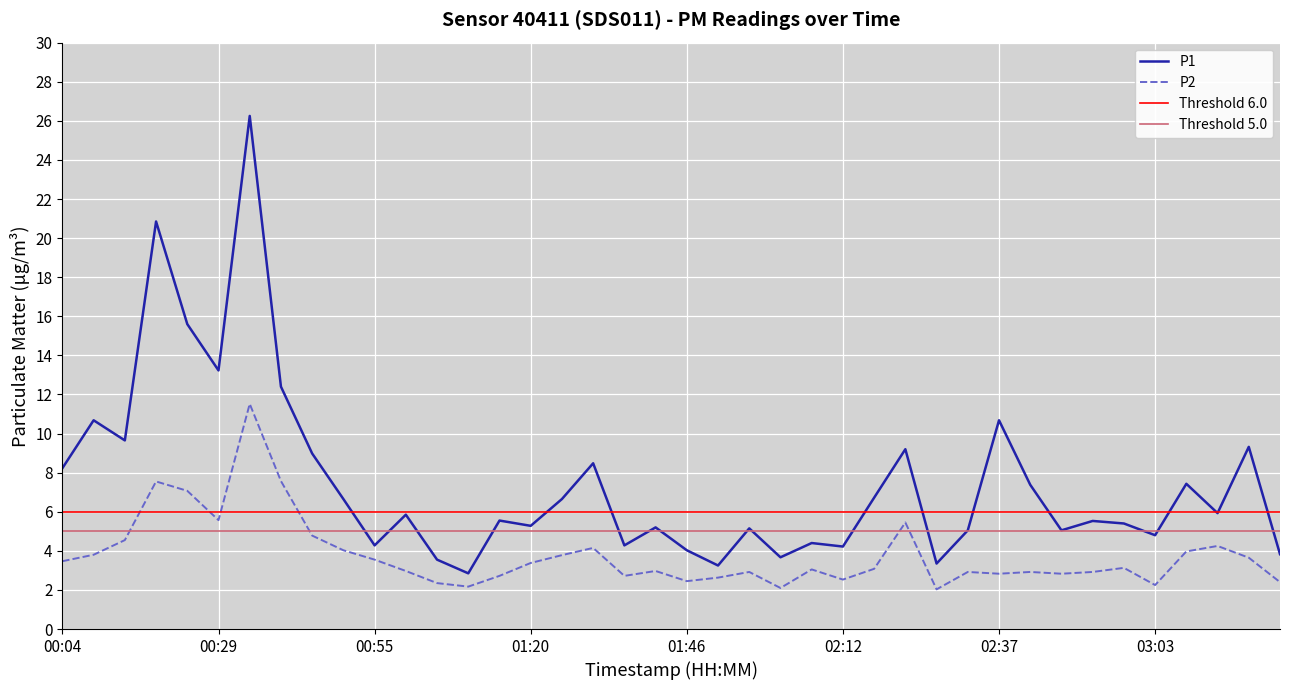

True or false: P1 has a value of 8.5 at 01:31.

True